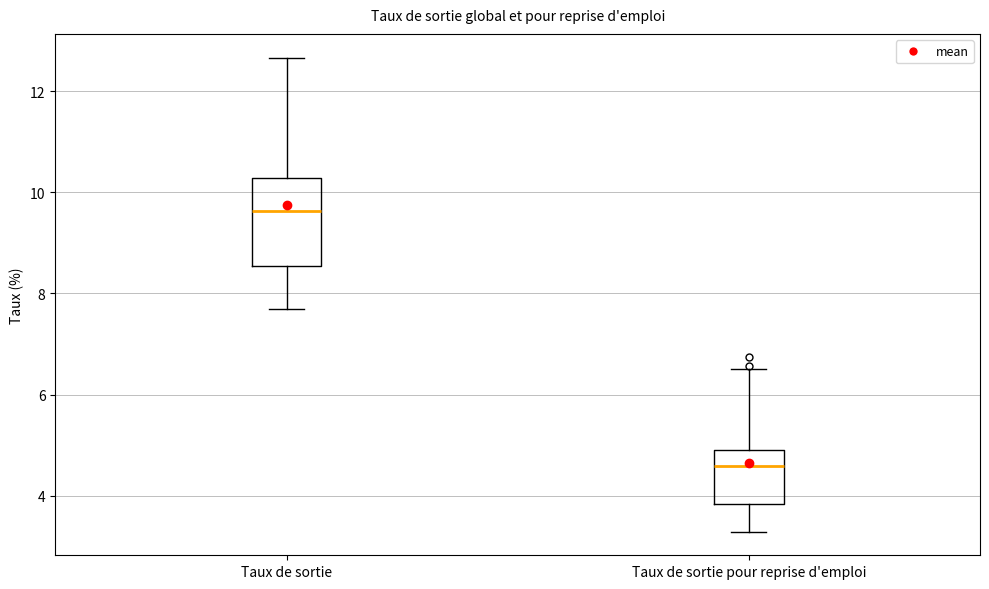

Which box is the tallest, from its lower edge to its upper edge?

Taux de sortie